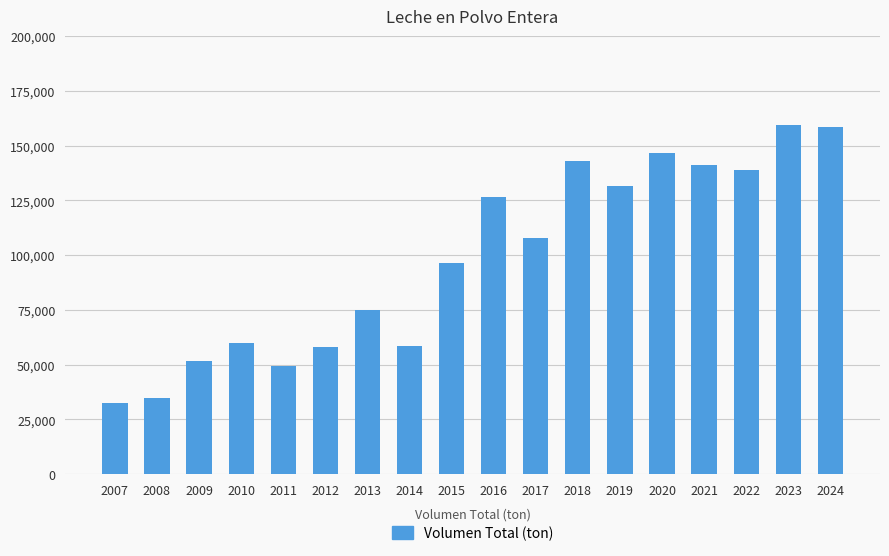

Between 2020 and 2016, which is larger?

2020